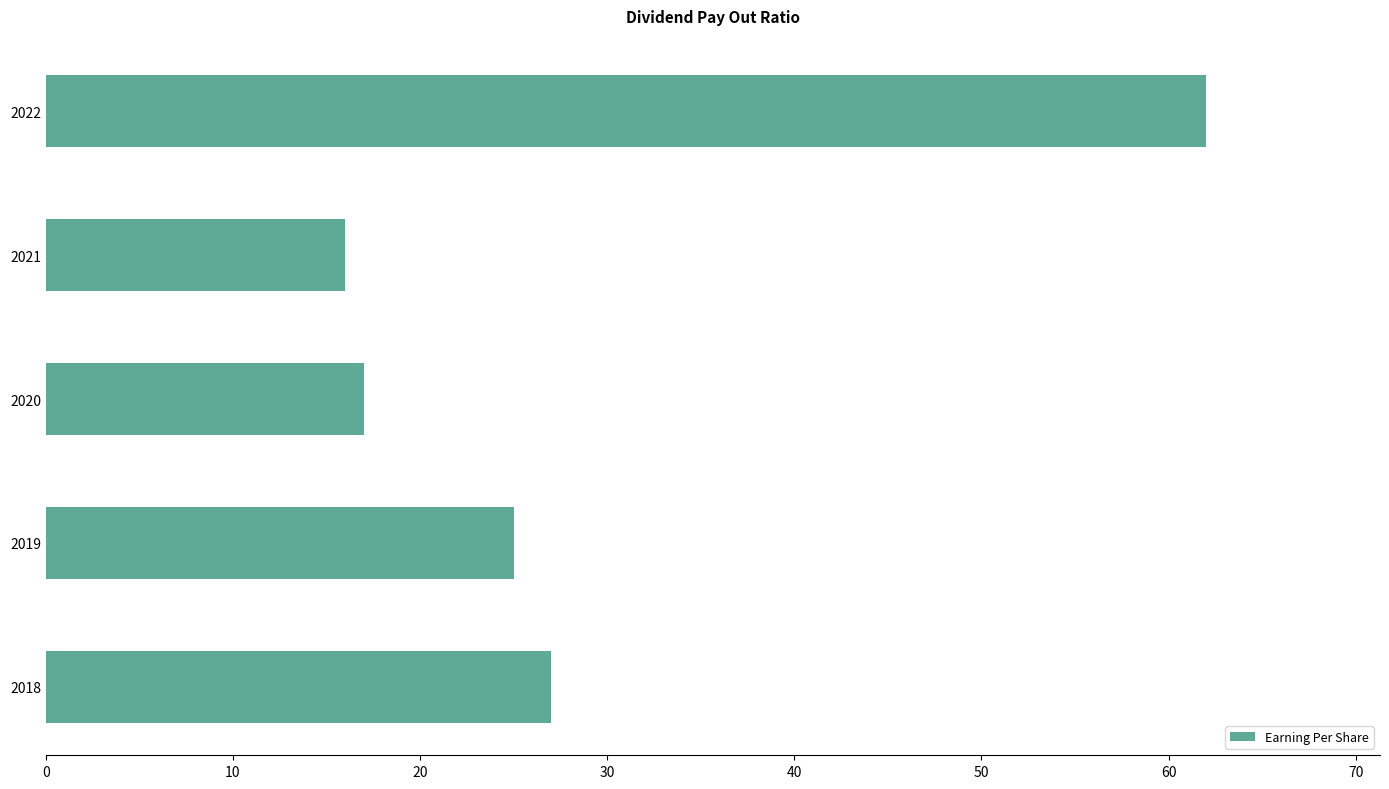

What is the difference between the maximum and second lowest values?

45